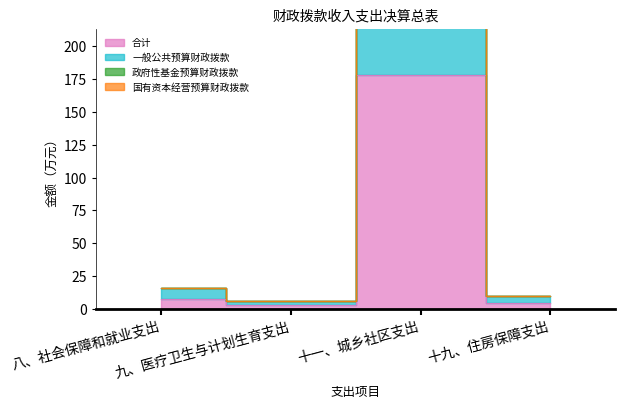

Which has a higher value, 十九、住房保障支出 or 八、社会保障和就业支出?

八、社会保障和就业支出